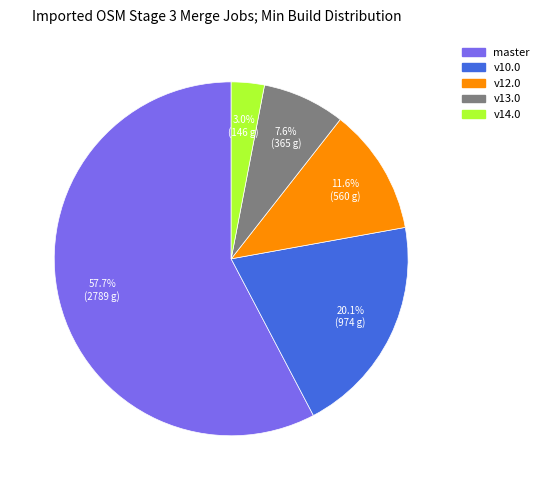

To the nearest percent, what is the difference between the largest and smallest slice percentages?

55%